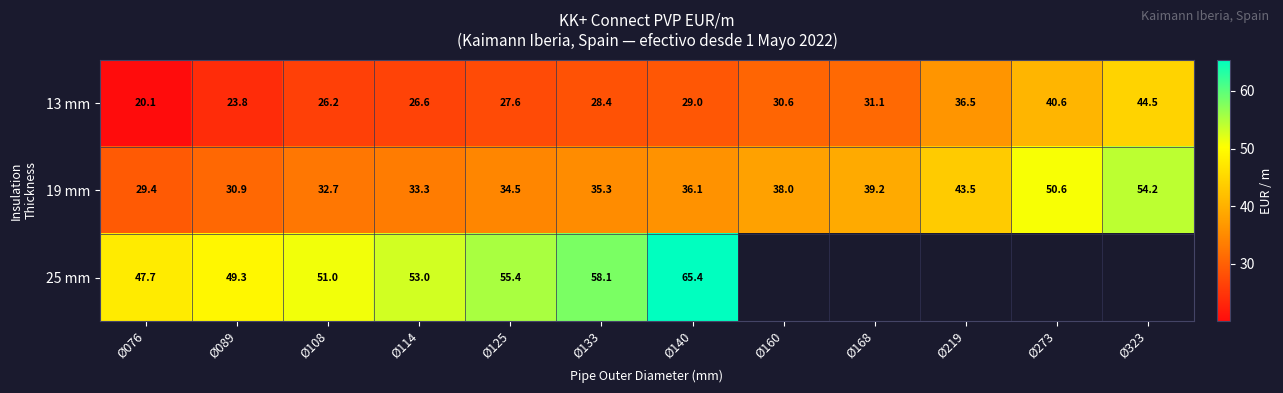

Is the value of 25 mm at Ø076 greater than the value of 19 mm at Ø089?

Yes